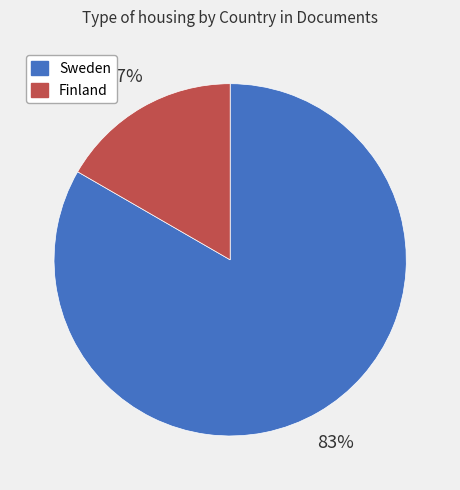

Which slice is the largest?

Sweden